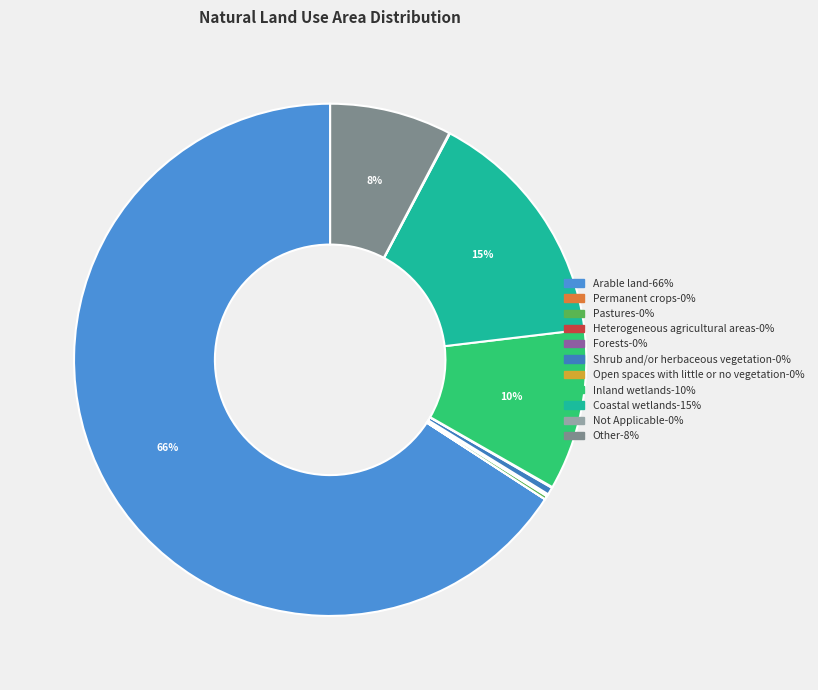

True or false: Pastures accounts for 0% of the total.

True